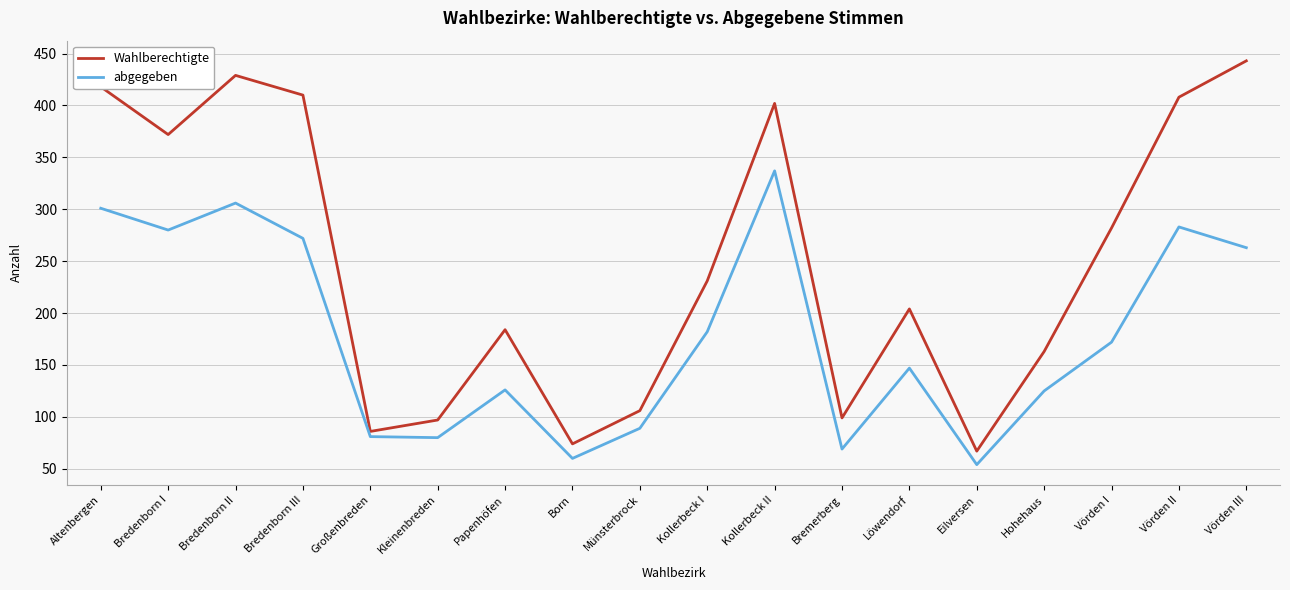

What is the sum of all Wahlberechtigte values?

4475